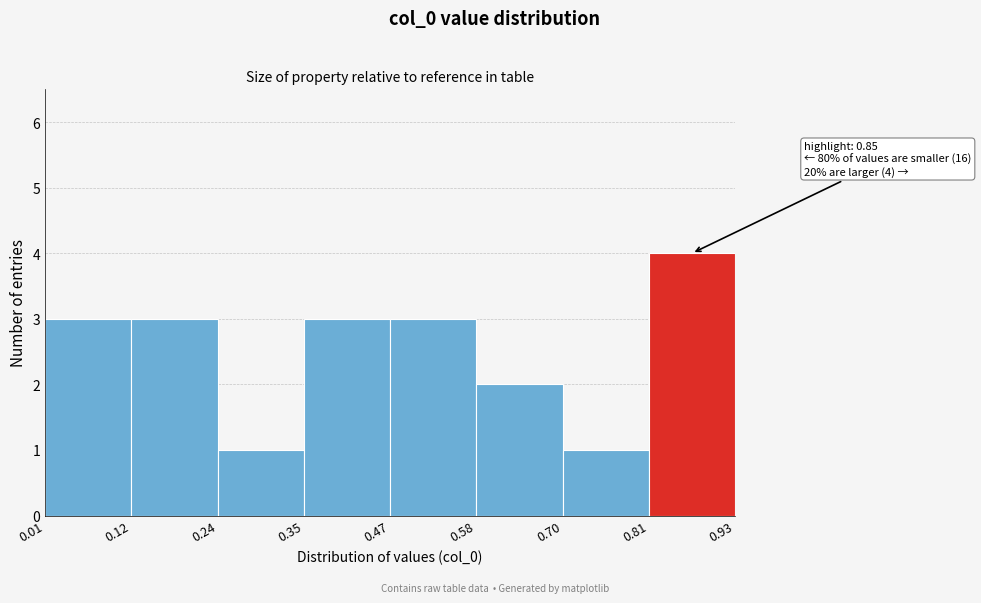

Which range on the x-axis has the tallest bar?

0.81 to 0.93